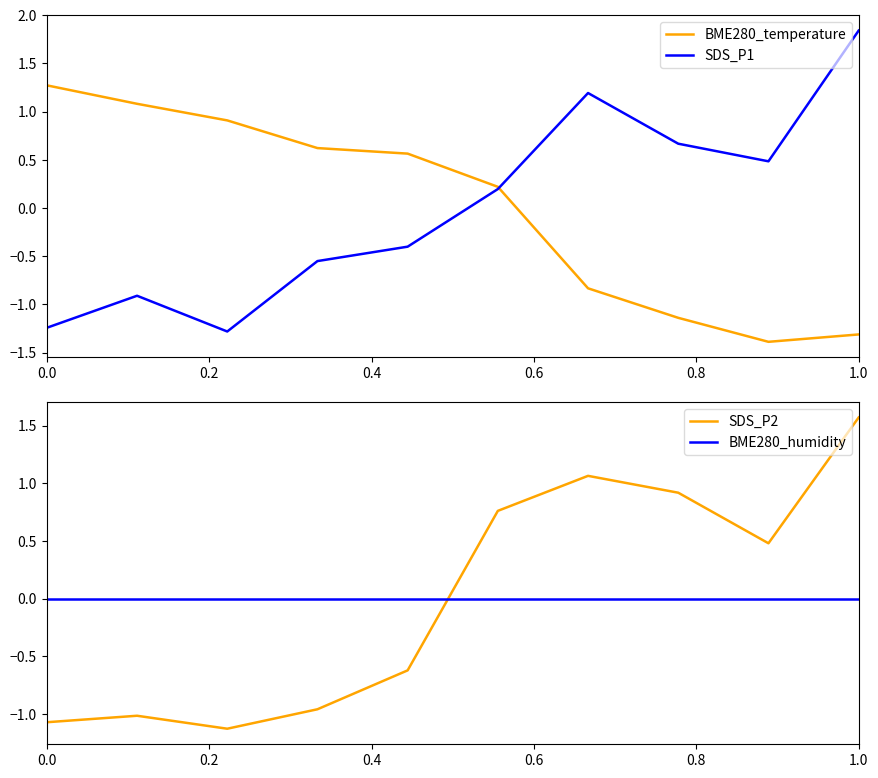

Which series ends up on top after the final intersection of SDS_P2 and BME280_humidity?

SDS_P2